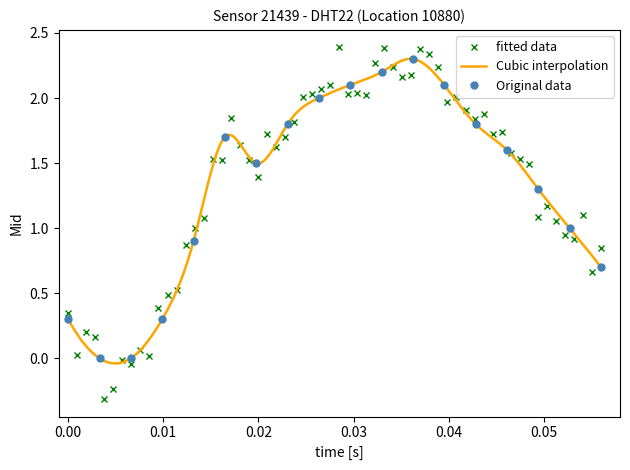

How many points are higher than both their immediate neighbors (excluding endpoints)?

2